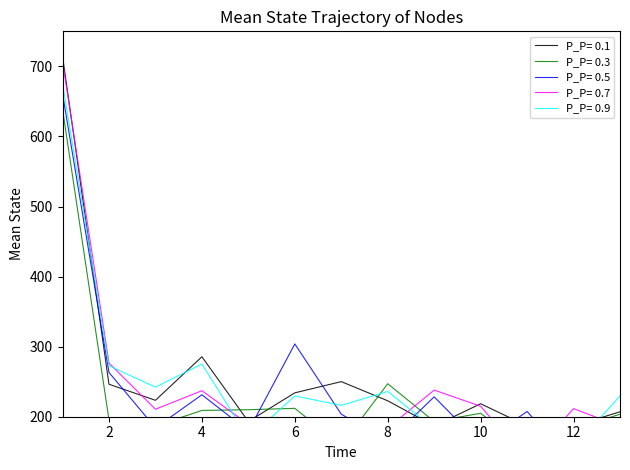

Between 1 and 3, which is larger?

1